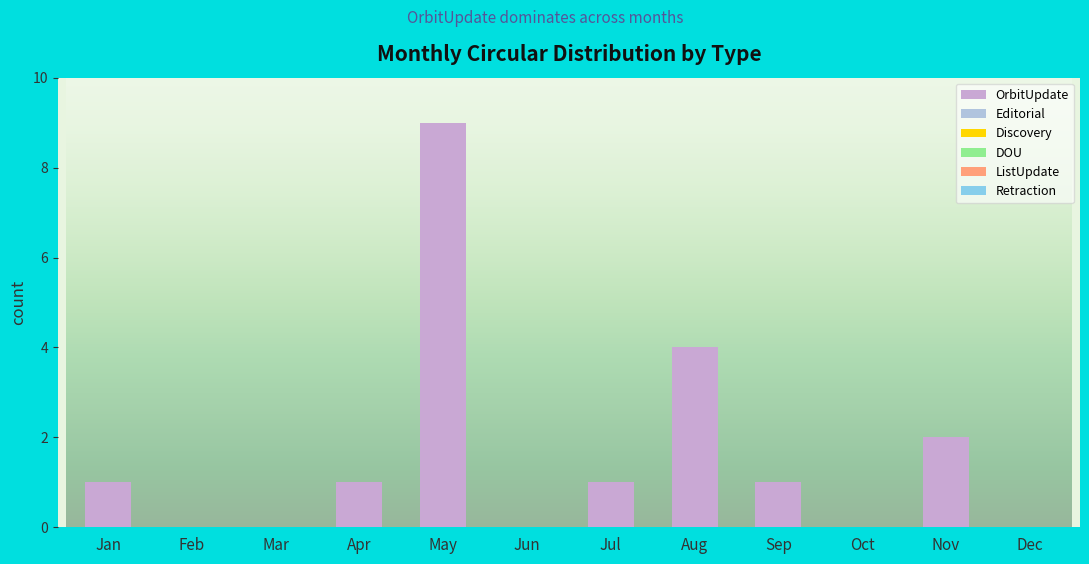

What is the maximum value shown in the chart?

9